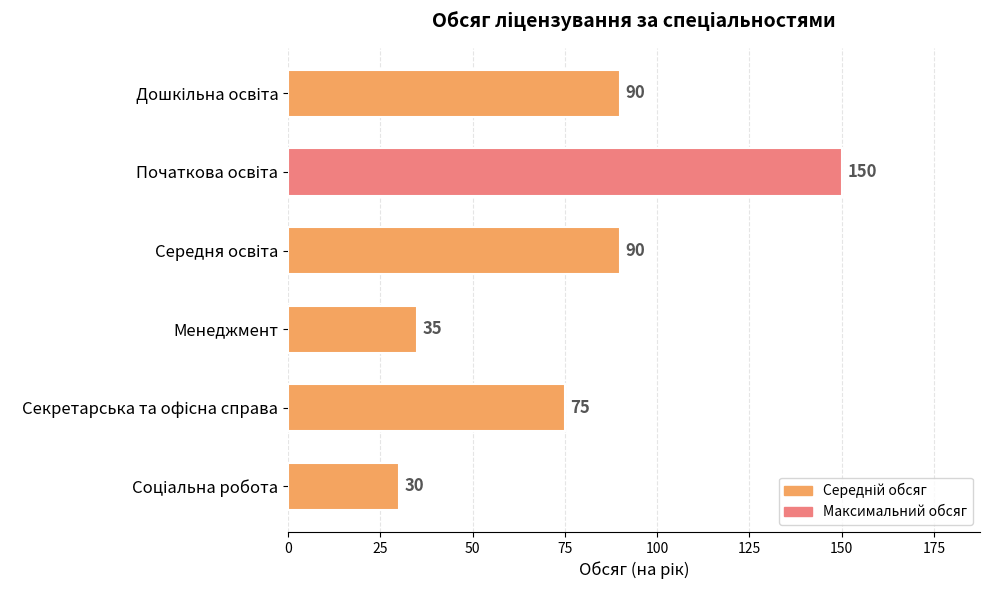

What is the maximum value shown in the chart?

150